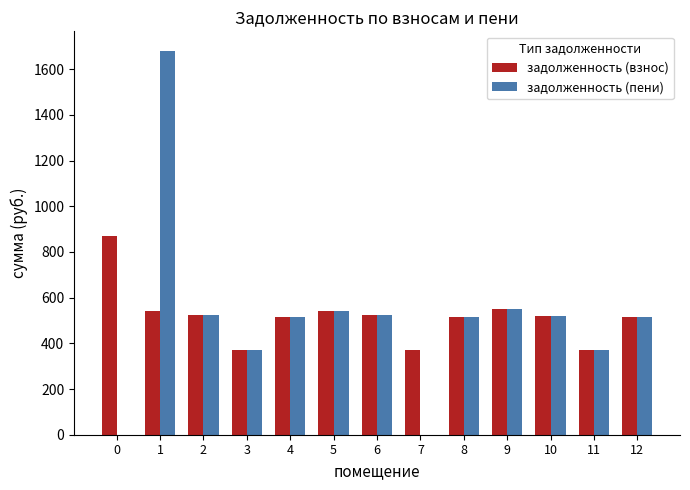

What is the sum of all задолженность (пени) values?

6628.1